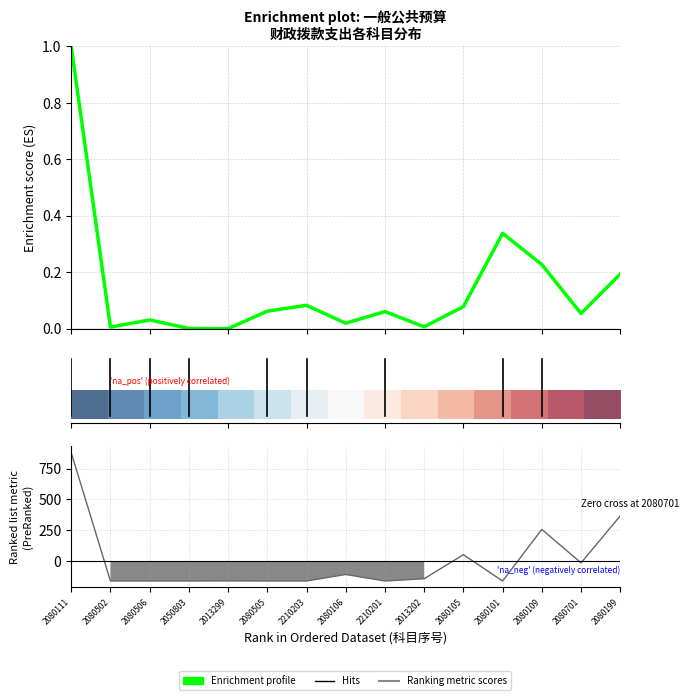

What is the approximate value of Ranking metric scores at 2210203?

-161.2